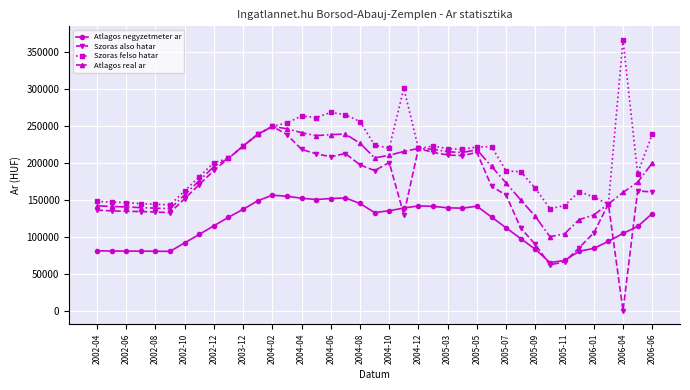

Rank the series by their average value, from lowest to highest.

Atlagos negyzetmeter ar, Szoras also hatar, Atlagos real ar, Szoras felso hatar